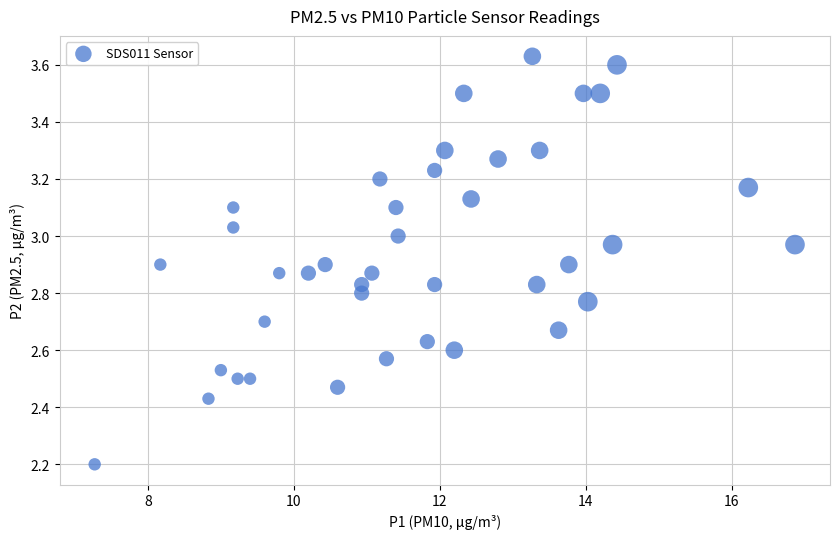

What is the range of Y values (max minus min)?

1.4